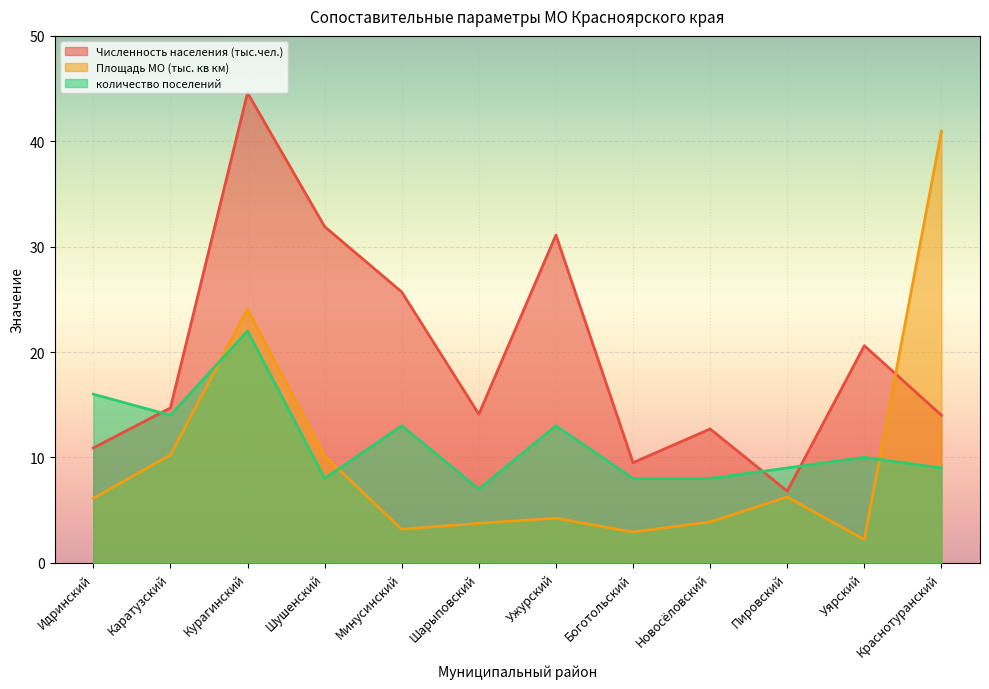

List the series in order of their peak value, highest first.

Численность населения (тыс.чел.), Площадь МО (тыс. кв км), количество поселений